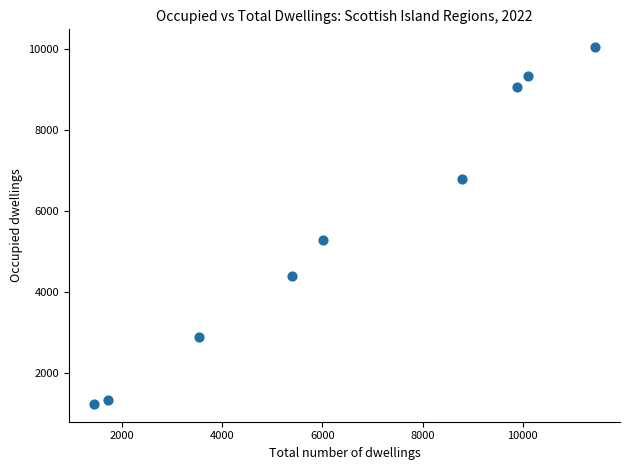

What Y value in the scatter plot is closest to 5647?

5299